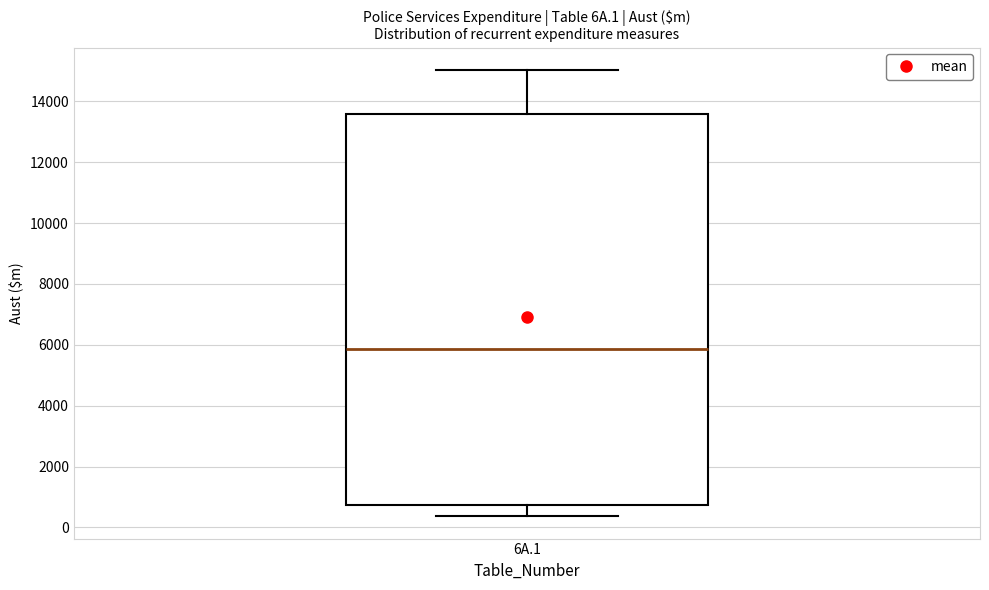

Read this box plot against the y-axis: the position of the median line, the range covered by the box, and the ends of both whiskers. The values are not printed on the chart, so give them approximately, as read against the axis.

median 5800, box 800 to 13600, whiskers 400 to 15000